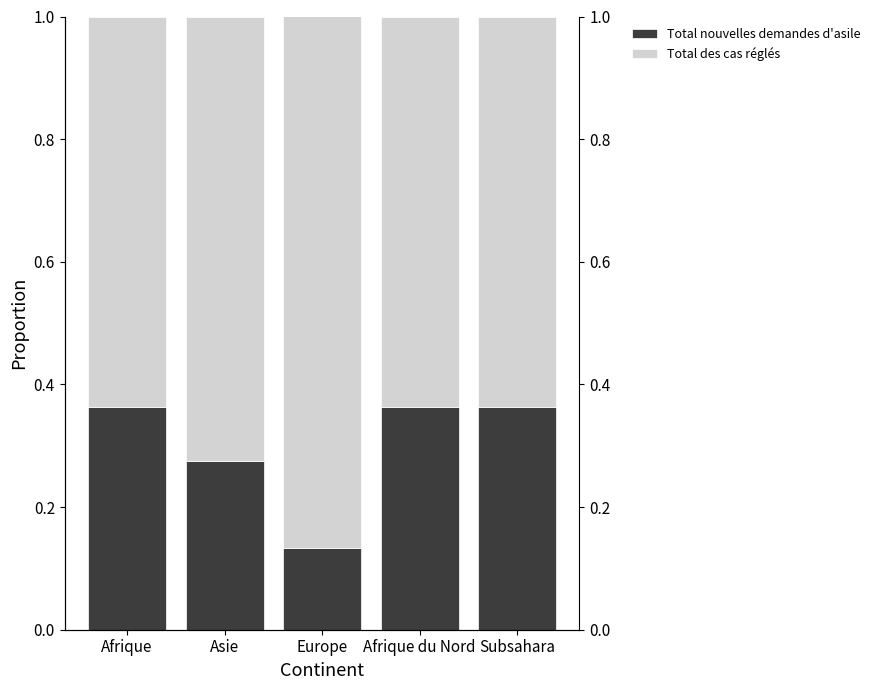

What is the value of the Total des cas réglés bar at the 5th from the left?

0.6